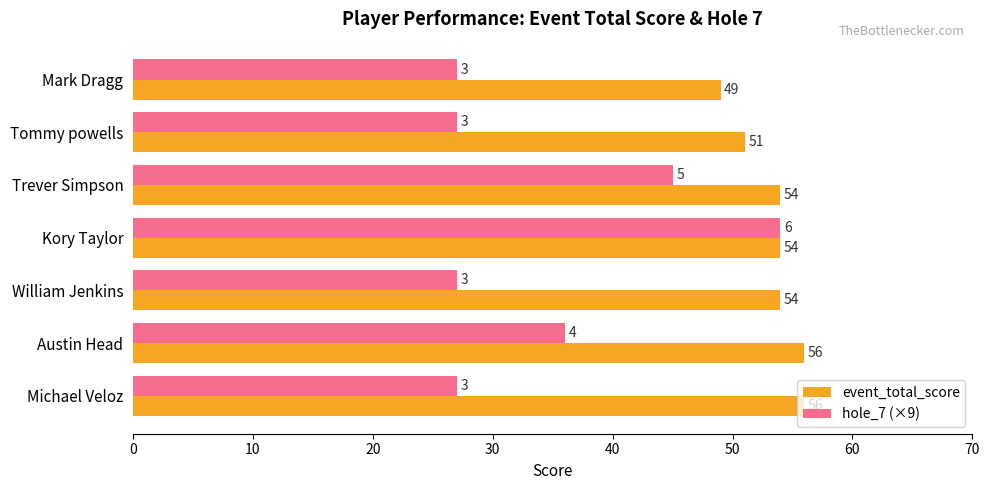

How many event_total_score values are between 51 and 56?

6